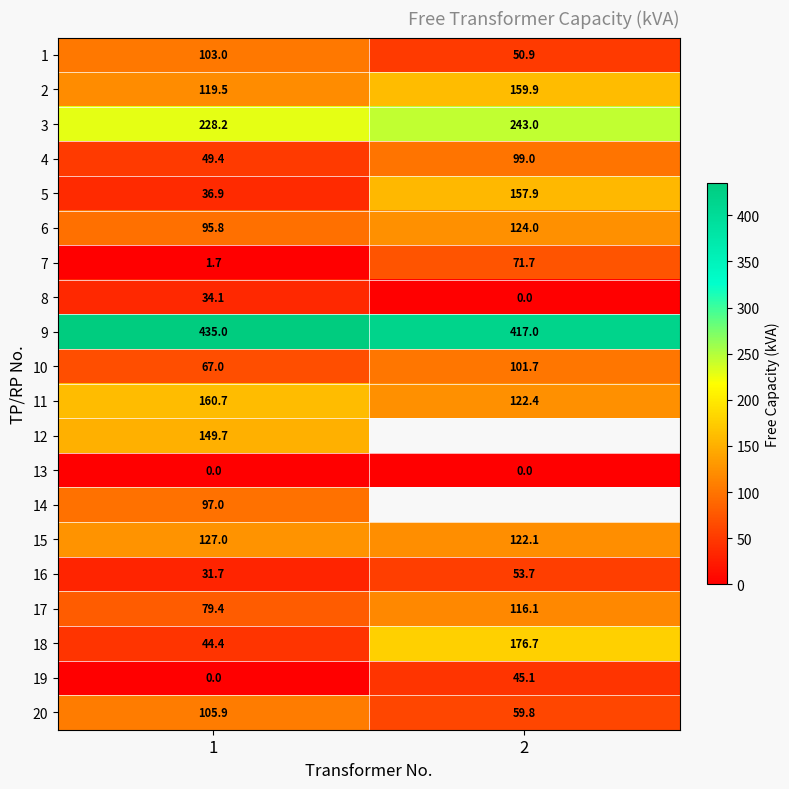

Is the value of 19 at 2 greater than the value of 9 at 1?

No